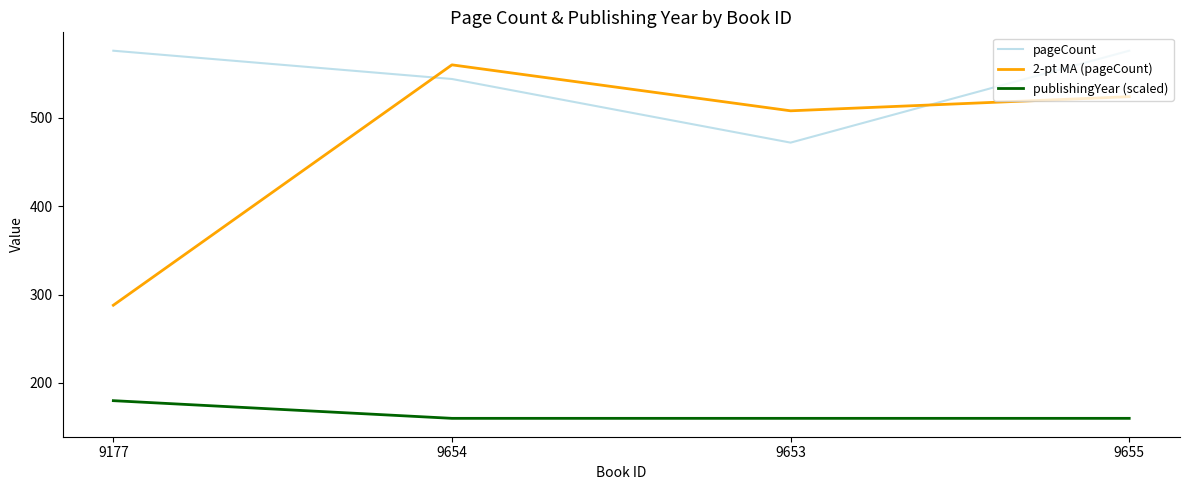

What is the total value across all series at 9177?

1044